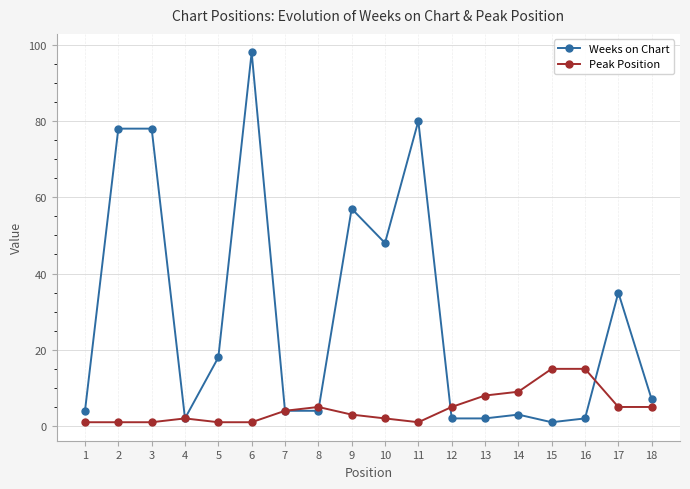

At which label does Weeks on Chart reach its minimum?

15